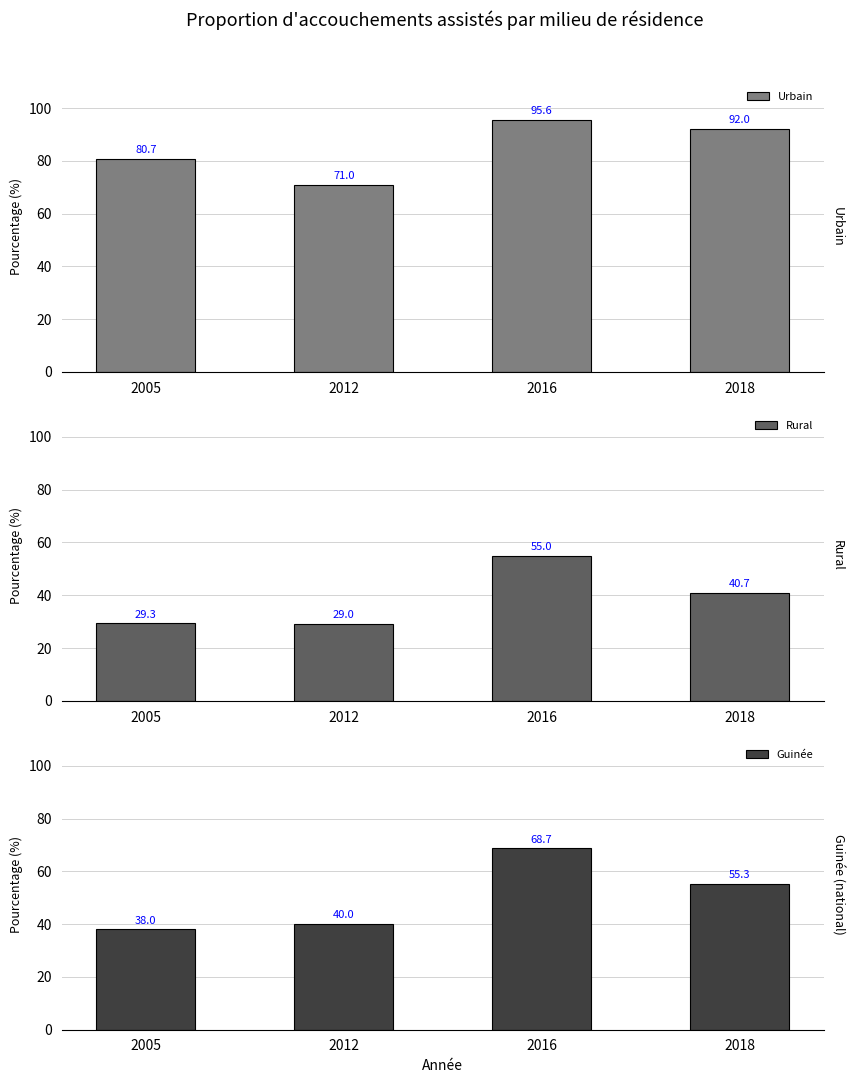

Where does the Urbain series first go above 92?

2016